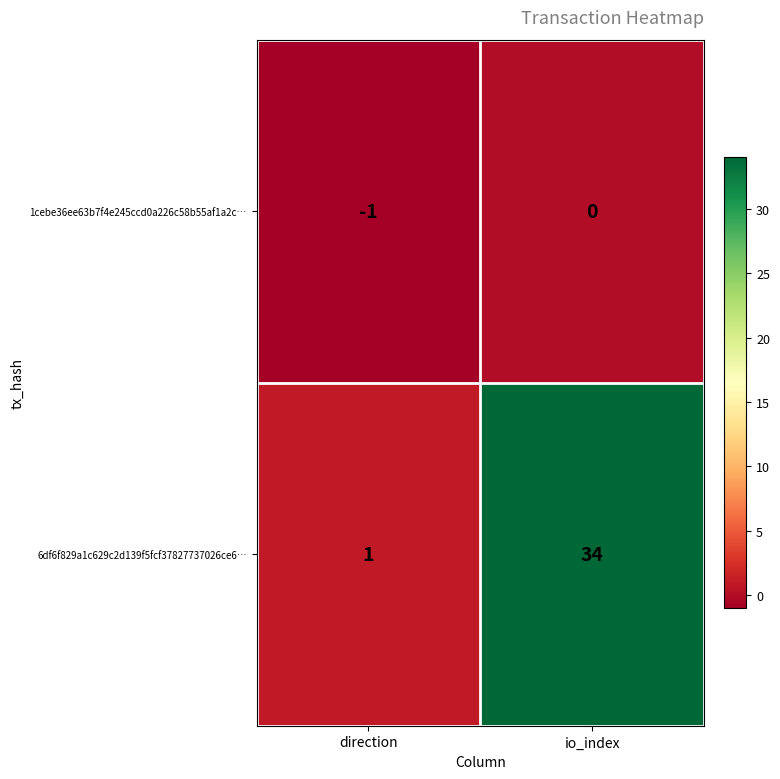

What value does the 6df6f829a1c629c2d139f5fcf37827737026ce6… series have at io_index?

34